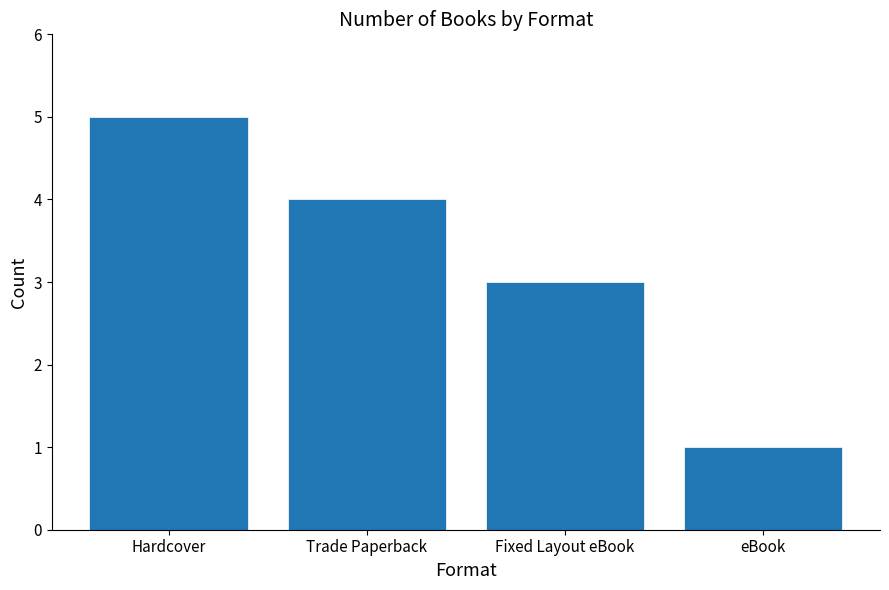

What position from the left is Fixed Layout eBook?

3